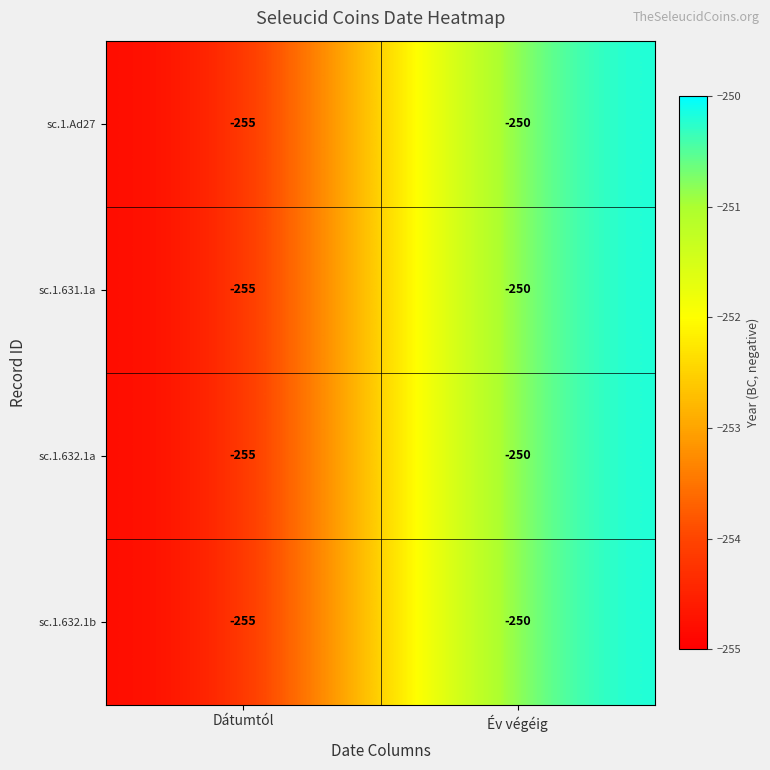

List the labels in order of sc.1.632.1a value, smallest first.

Dátumtól, Év végéig